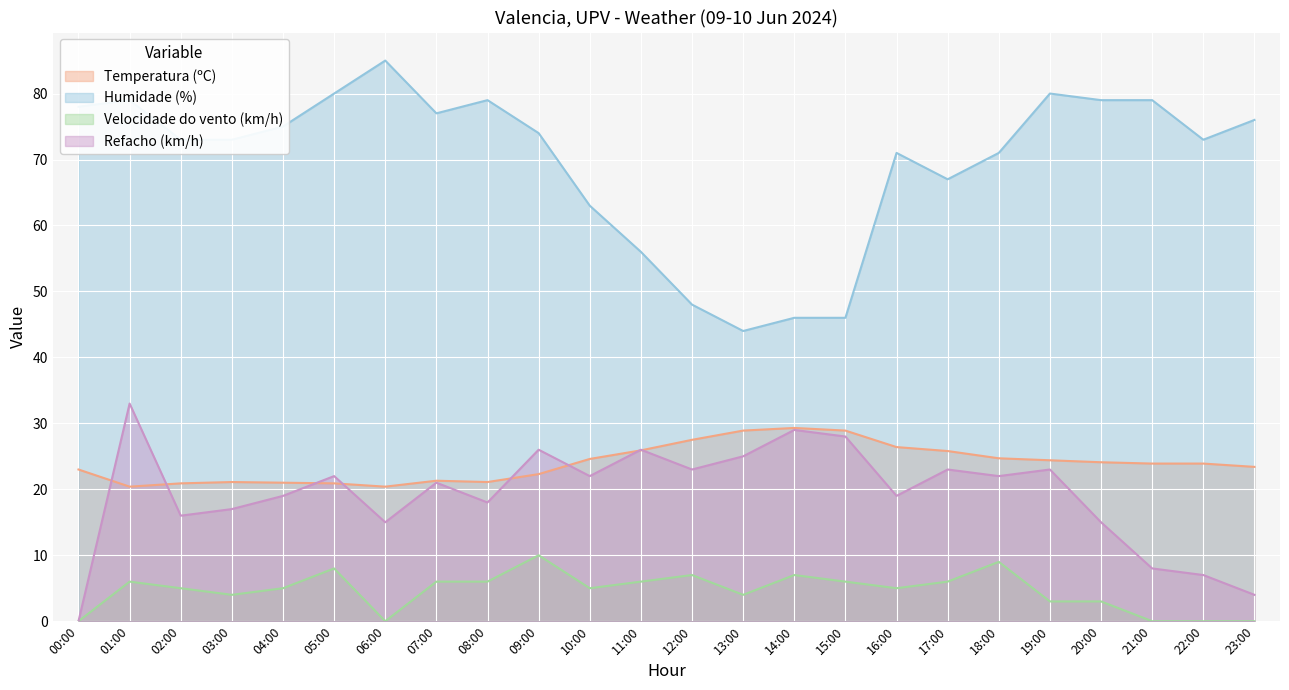

At how many categories does at least one series exceed 84?

1